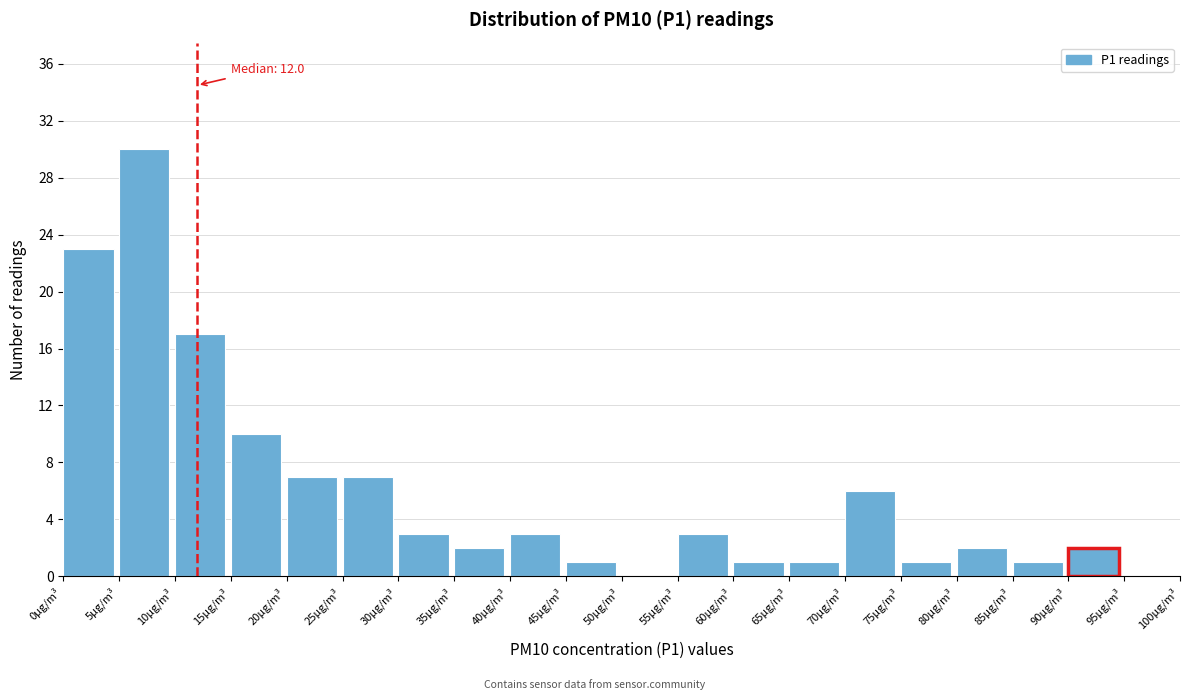

Which range on the x-axis has the tallest bar?

5 to 10